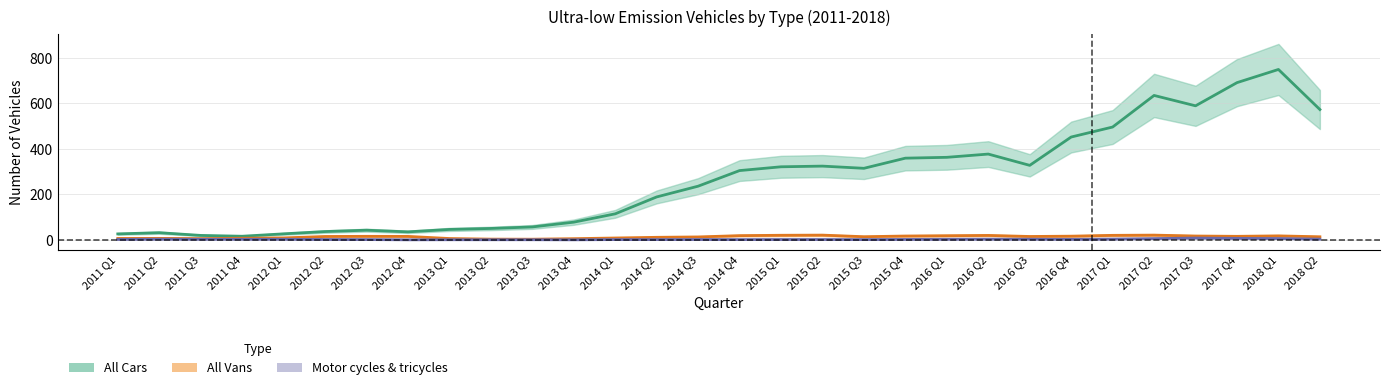

True or false: Motor cycles and All Cars intersect in this chart.

False